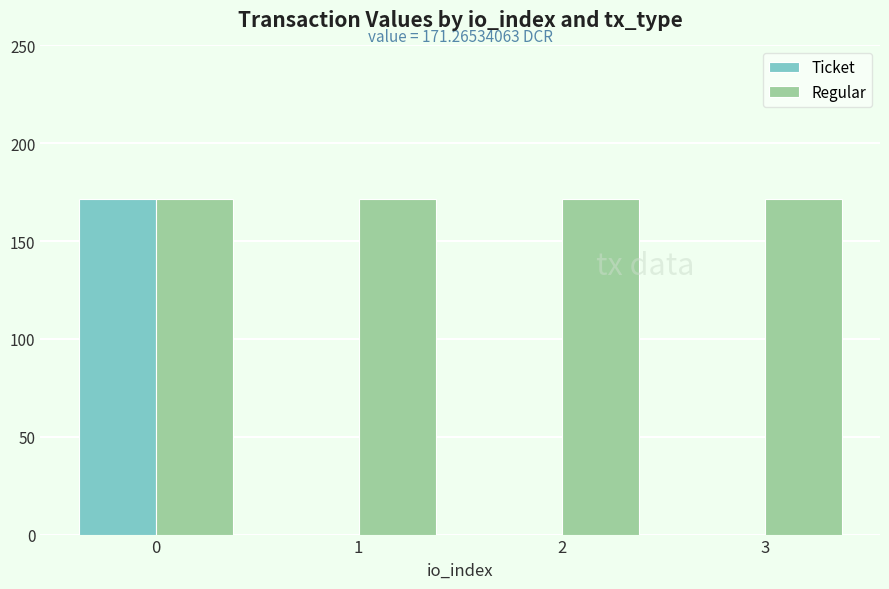

Is the value of Ticket at 3 greater than the value of Regular at 2?

No